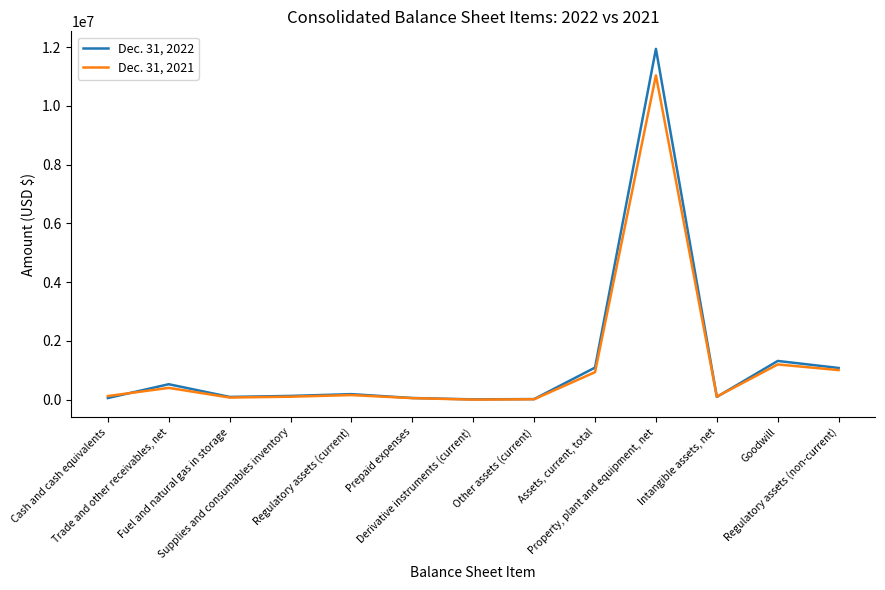

What is the greatest value displayed?

11944885